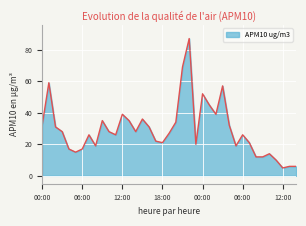

What is the difference between the maximum and minimum values?

82